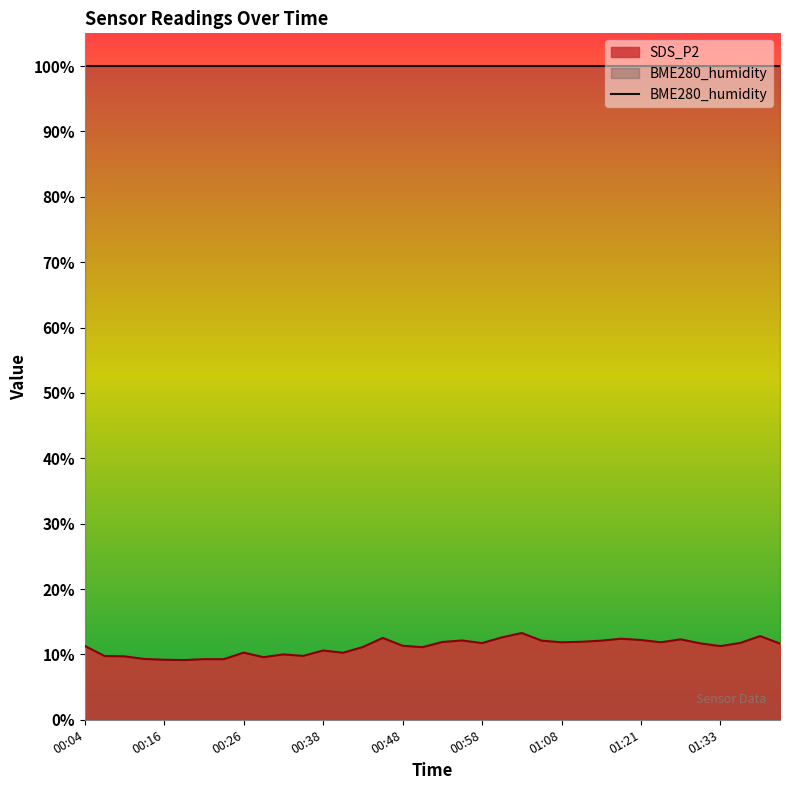

True or false: the data shows 21.1 at 00:46.

False